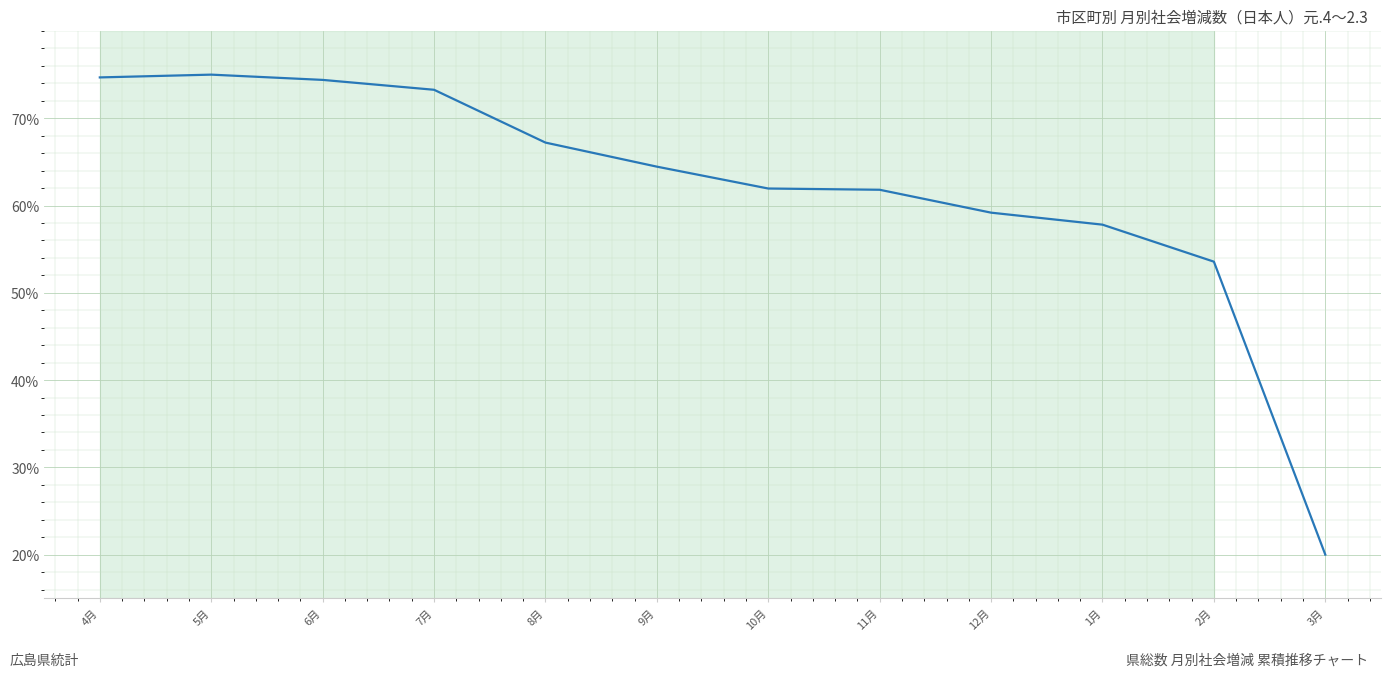

What position from the left is 11月?

8